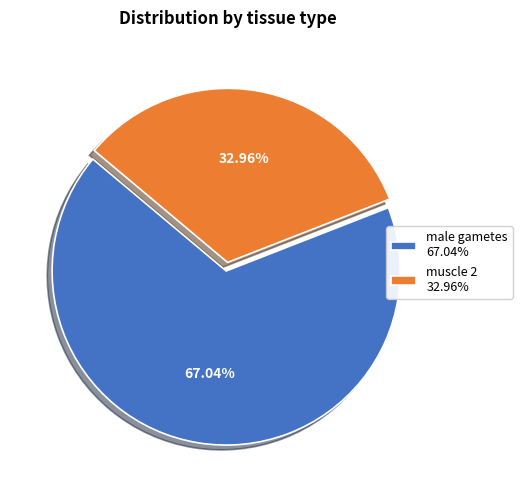

To the nearest percent, what is the difference between the largest and smallest slice percentages?

34%